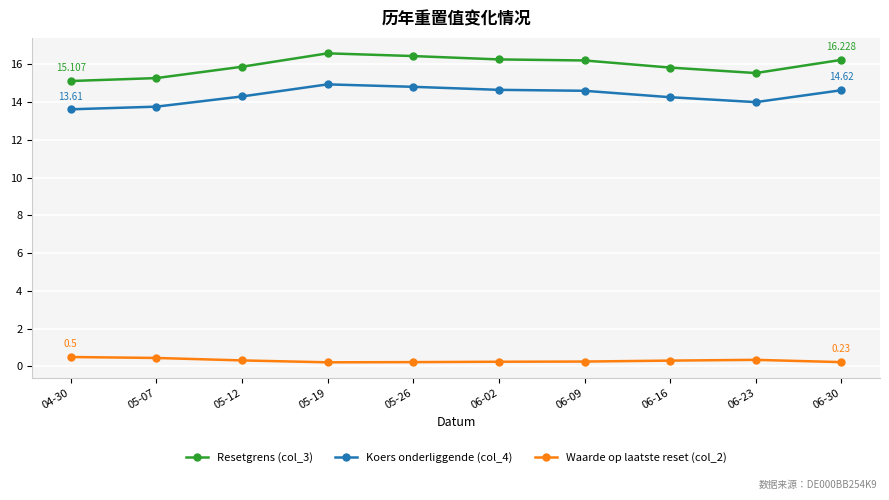

What is the difference between the maximum and second lowest values in the Resetgrens (col_3) series?

1.3